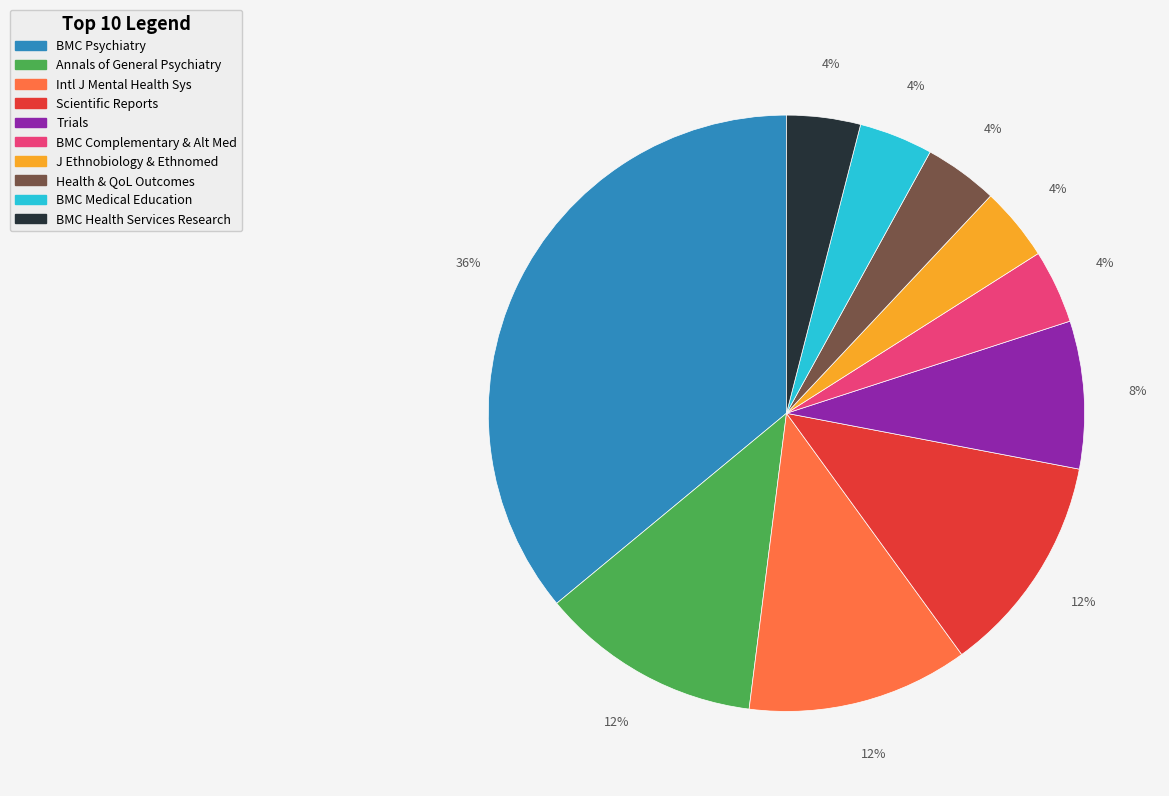

Is there any slice that represents more than half of the pie?

No